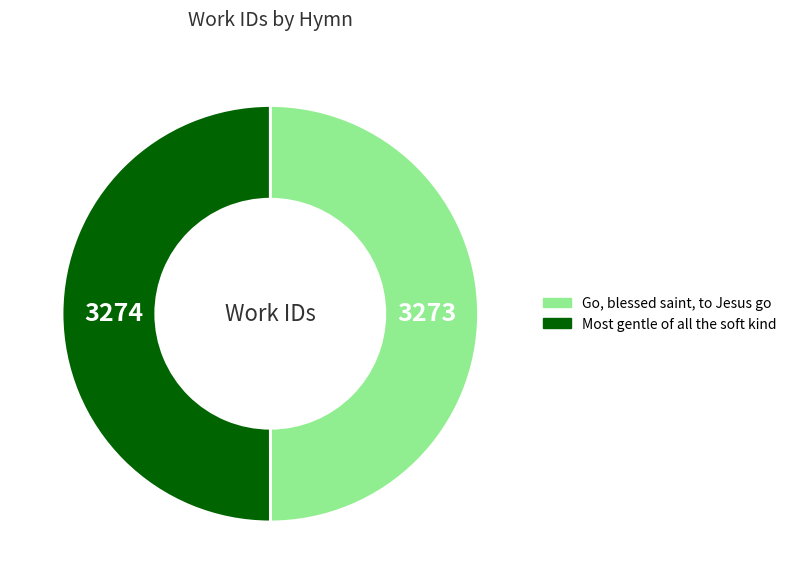

The Most gentle of all the soft kind slice represents 42% of the pie. True or false?

False